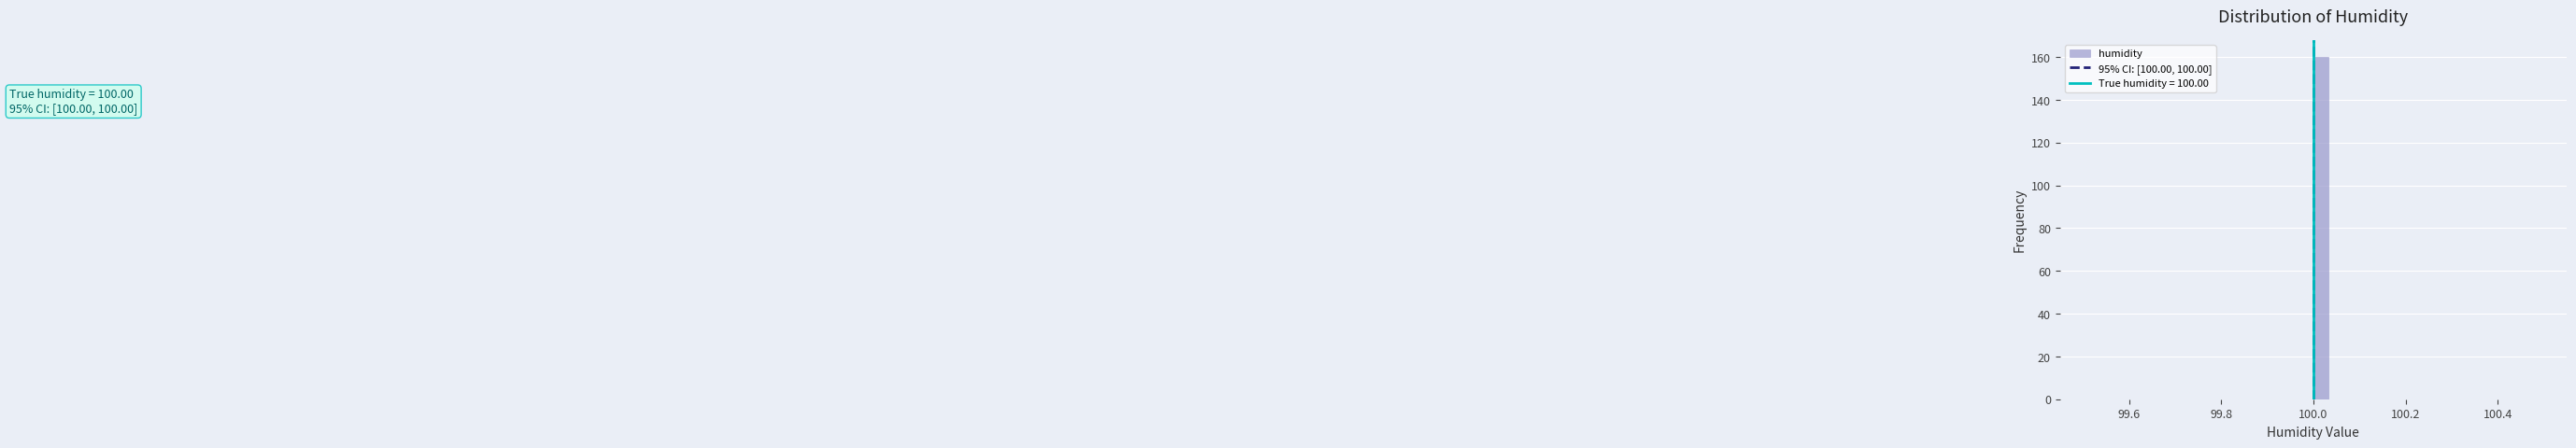

Around what value on the x-axis is the tallest bar? Give the approximate position of its centre, as read against the axis.

100.02